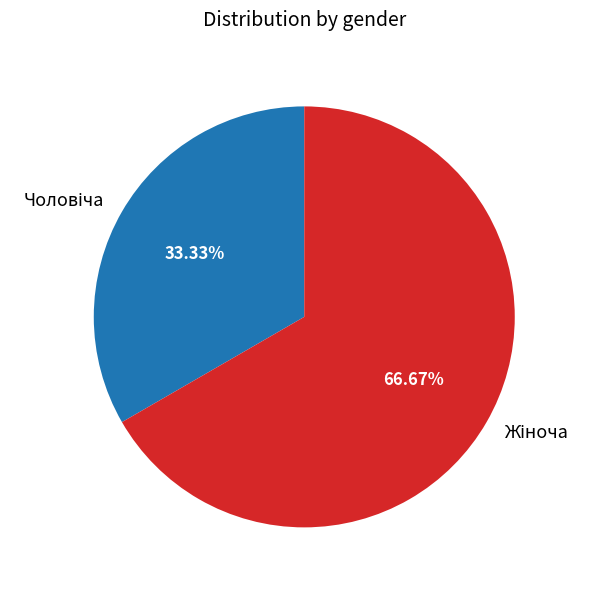

Is there any slice that represents more than half of the pie?

Yes